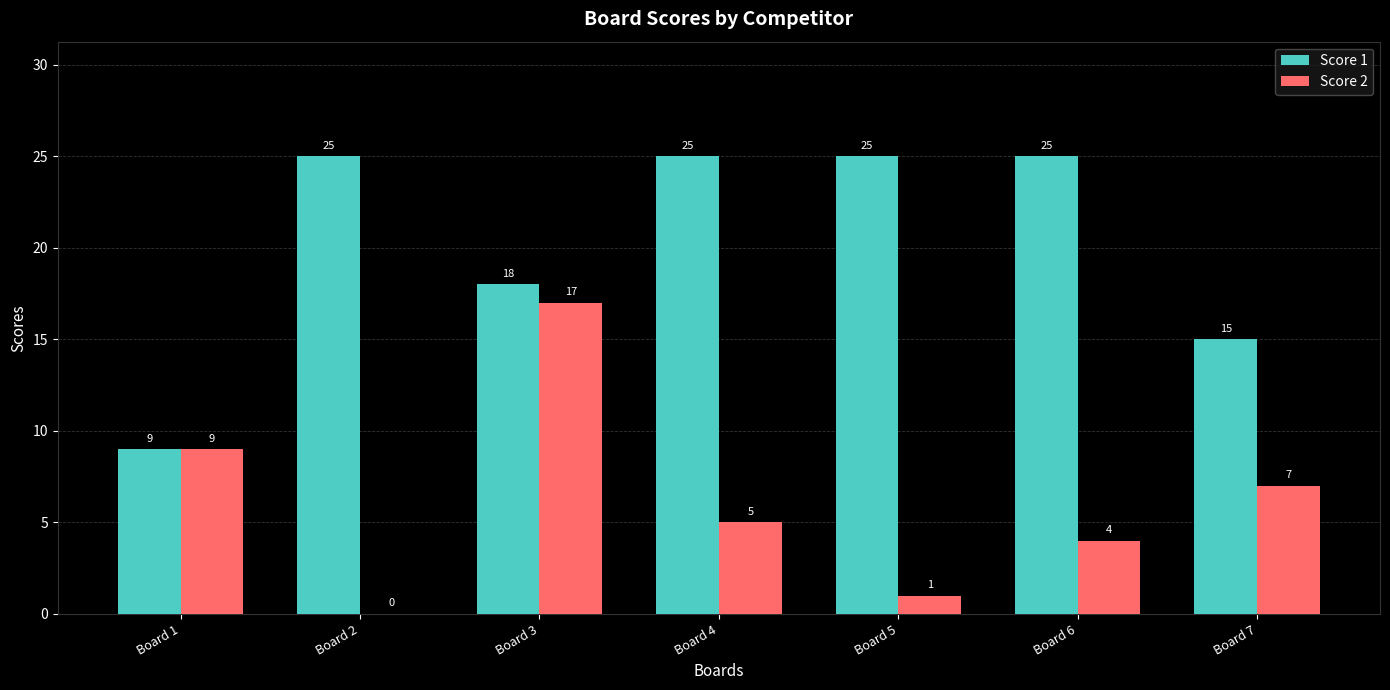

Reading left to right, extract all data points from this chart.

Score 1: Board 1=9	Board 2=25	Board 3=18	Board 4=25	Board 5=25	Board 6=25	Board 7=15
Score 2: Board 1=9	Board 2=0	Board 3=17	Board 4=5	Board 5=1	Board 6=4	Board 7=7